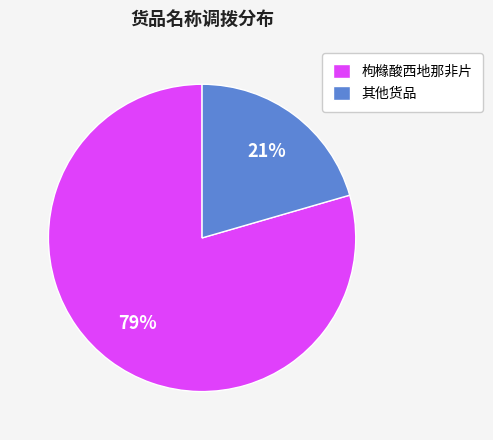

Which has a higher value, 枸橼酸西地那非片 or 其他货品?

枸橼酸西地那非片